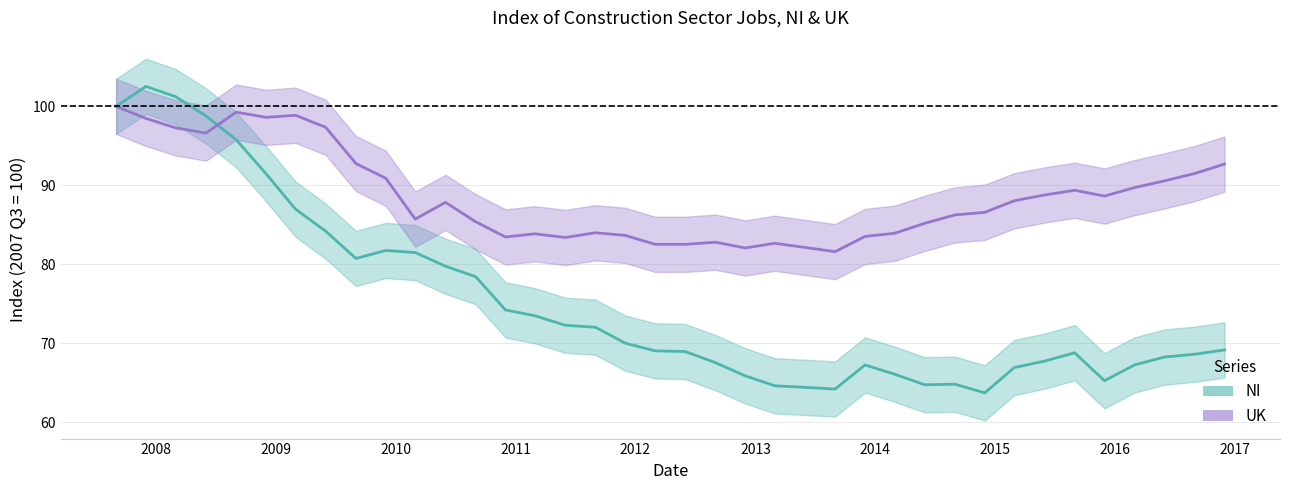

At which label does UK reach its minimum?

2013-09-01